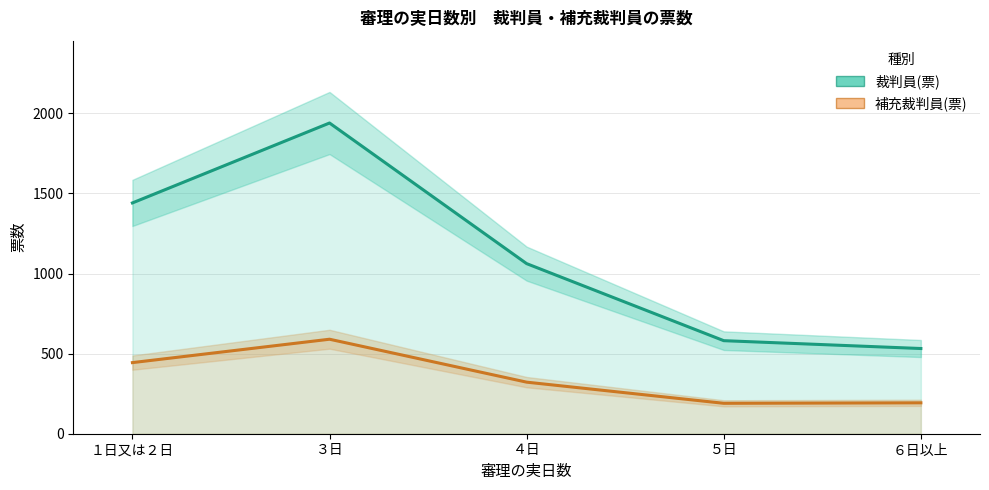

True or false: 補充裁判員(票) has a value of 831 at ３日.

False